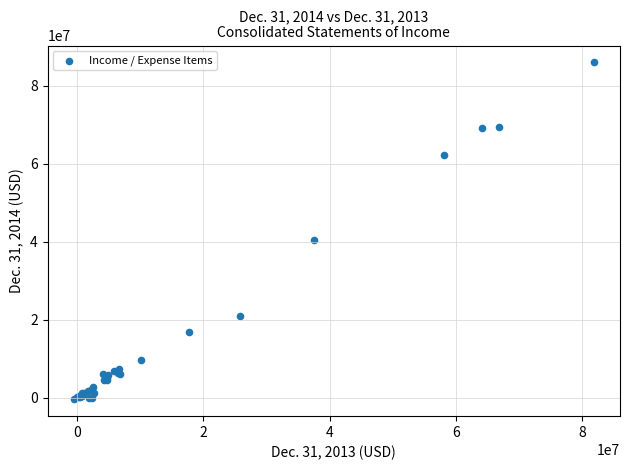

What Y value in the scatter plot is closest to 42758992?

40337055